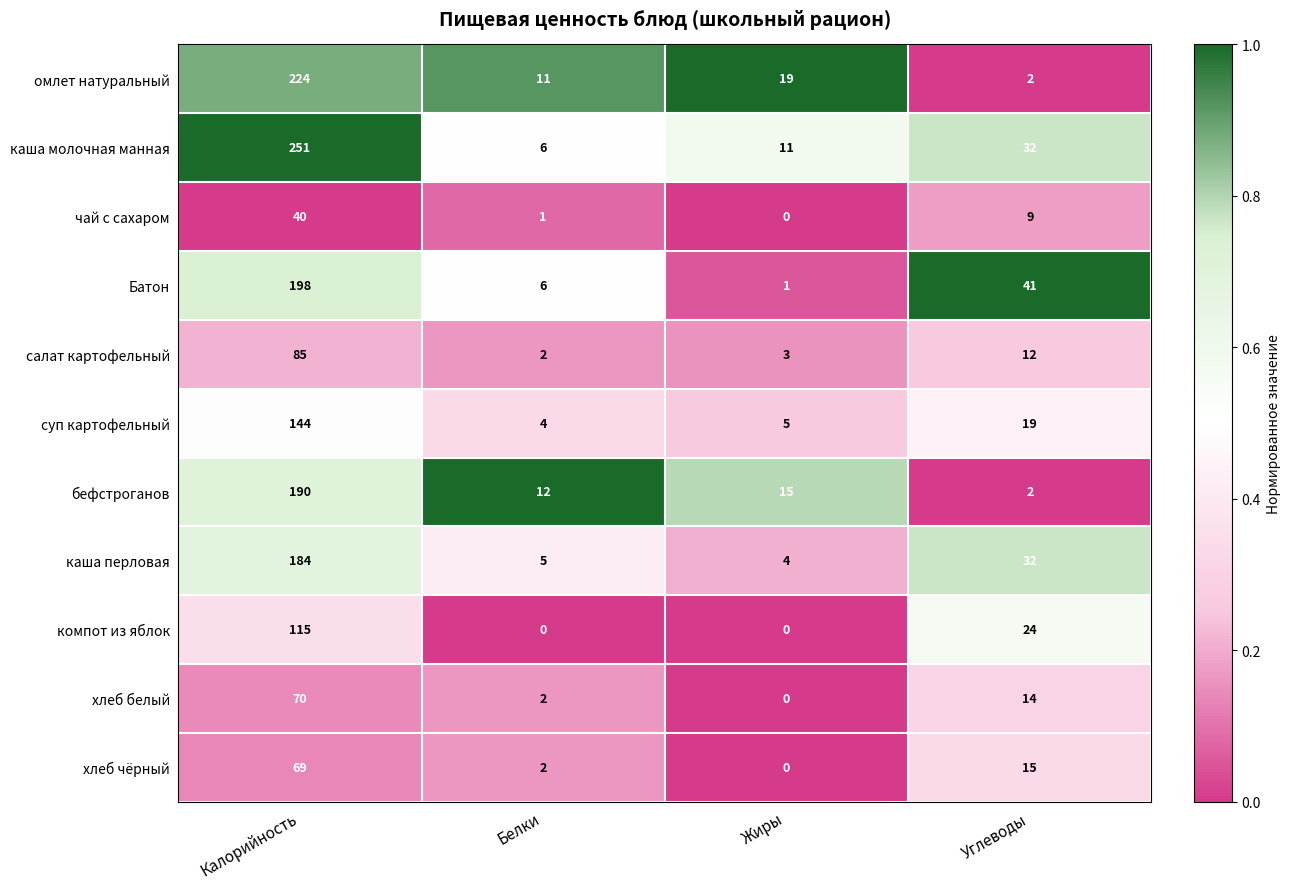

What is the minimum value for каша молочная манная?

6